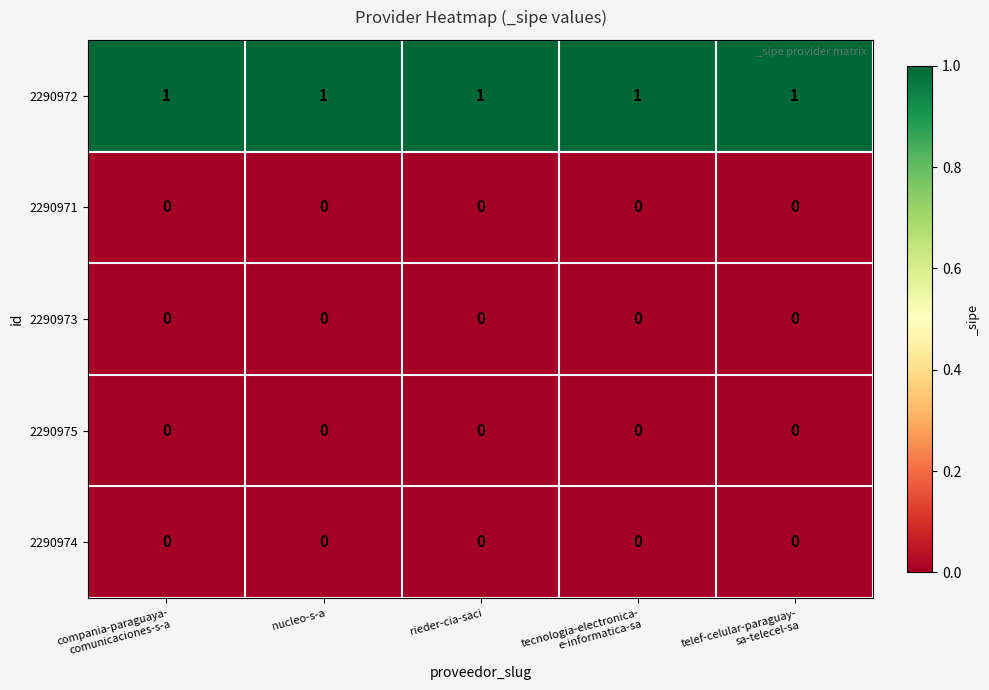

True or false: 2290973 has a value of 0 at rieder-cia-saci.

True